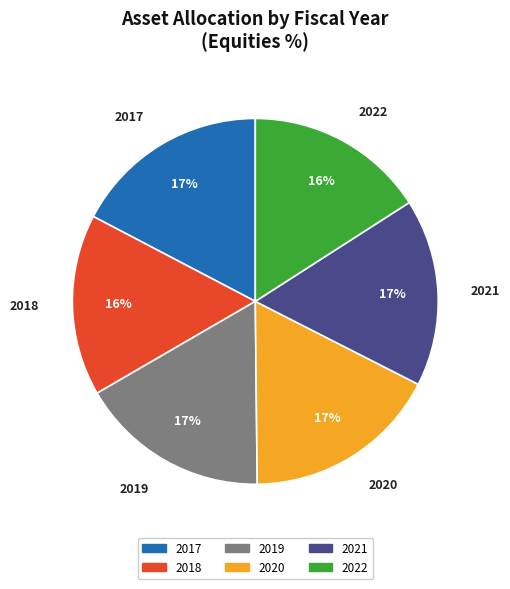

Do 2019 and 2022 together represent more than half of the pie?

No